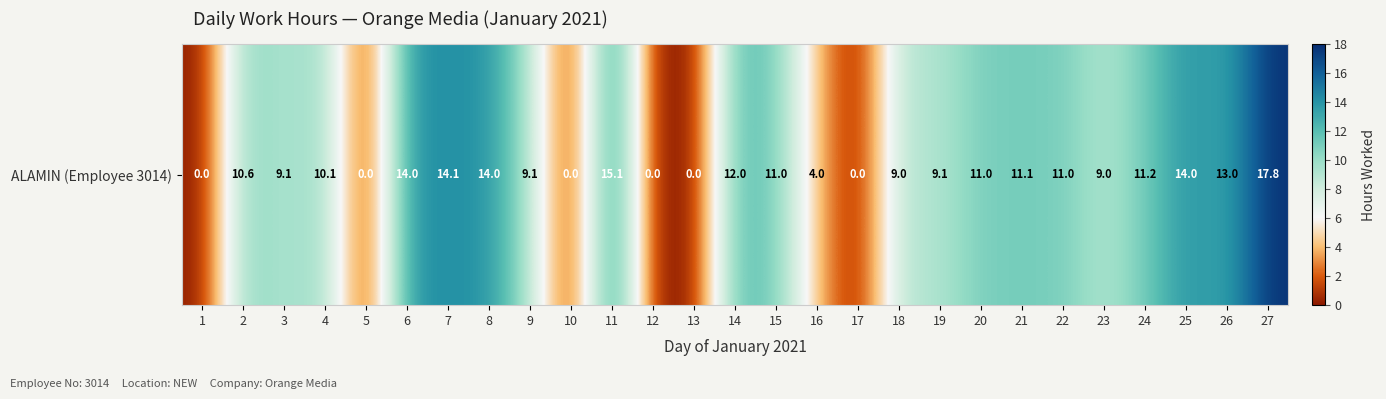

Is it true that the value at 22 is 11.0?

True